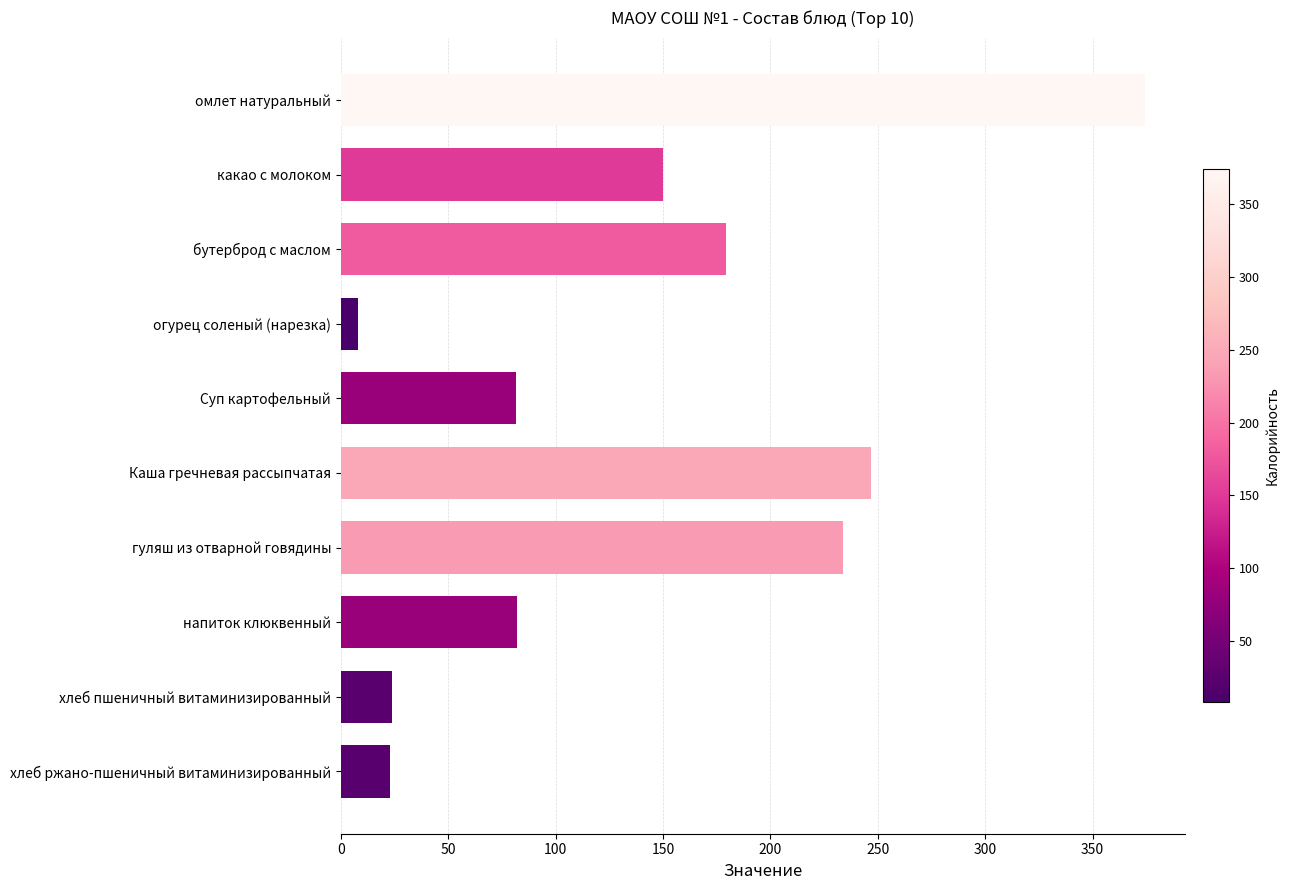

Count the number of categories in the chart.

10